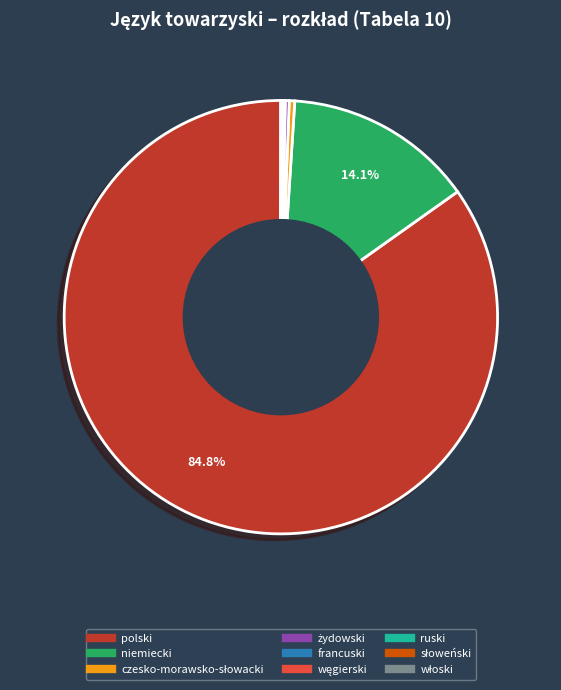

To the nearest percent, what is the difference between the largest and smallest slice percentages?

85%